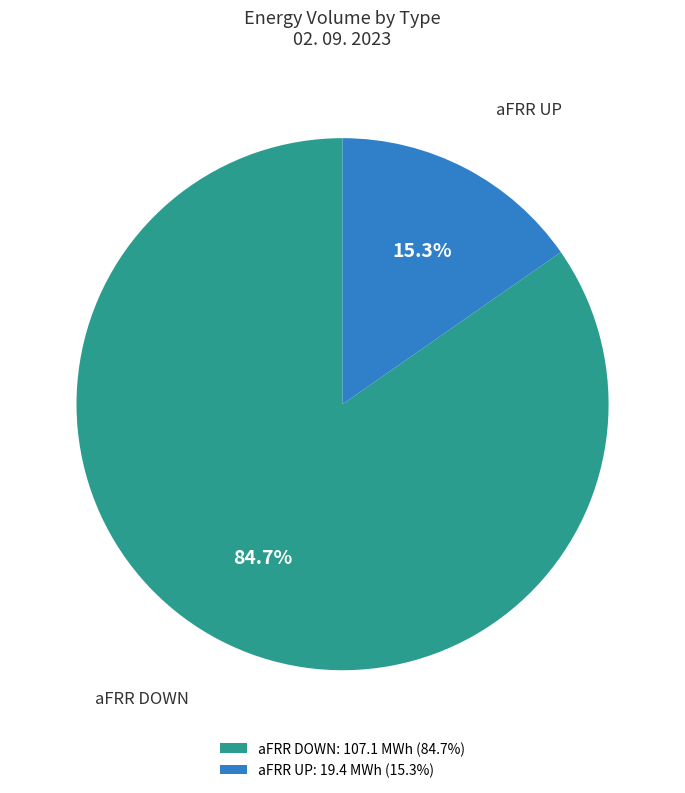

Is aFRR DOWN: 107.1 MWh (84.7%) the majority of the pie?

Yes